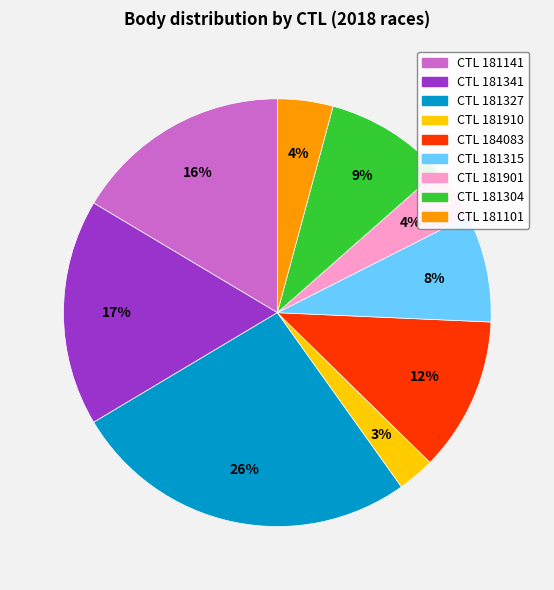

Is there a majority slice in this chart?

No